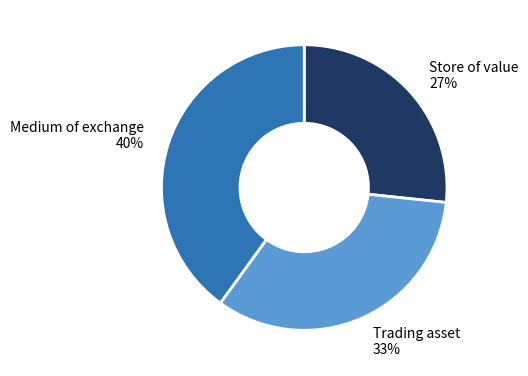

To the nearest percent, what is the average slice percentage?

33%